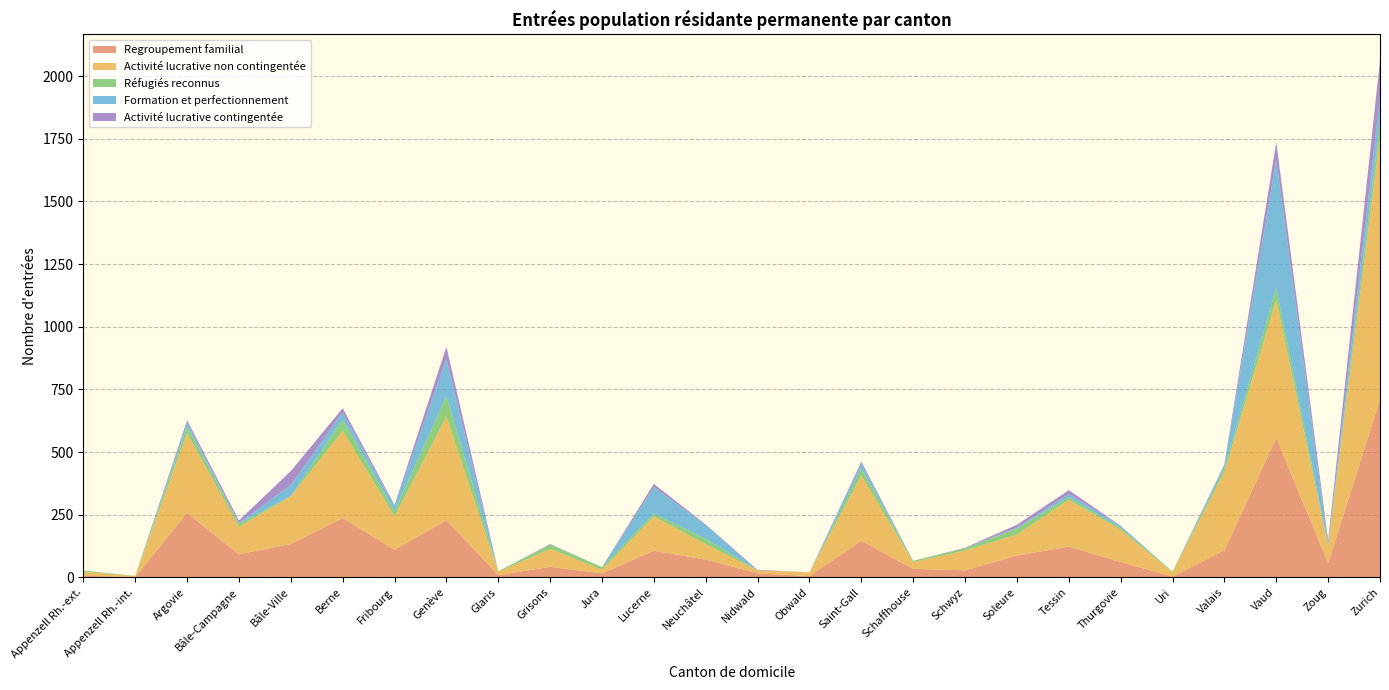

Reading left to right, extract all data points from this chart.

Regroupement familial: Appenzell Rh.-ext.=6	Appenzell Rh.-int.=2	Argovie=257	Bâle-Campagne=92	Bâle-Ville=133	Berne=237	Fribourg=110	Genève=228	Glaris=9	Grisons=42	Jura=16	Lucerne=106	Neuchâtel=71	Nidwald=16	Obwald=5	Saint-Gall=146	Schaffhouse=34	Schwyz=28	Soleure=87	Tessin=123	Thurgovie=61	Uri=3	Valais=108	Vaud=556	Zoug=57	Zurich=709
Activité lucrative non contingentée: Appenzell Rh.-ext.=17	Appenzell Rh.-int.=3	Argovie=318	Bâle-Campagne=110	Bâle-Ville=190	Berne=348	Fribourg=133	Genève=414	Glaris=13	Grisons=72	Jura=15	Lucerne=137	Neuchâtel=61	Nidwald=12	Obwald=15	Saint-Gall=260	Schaffhouse=27	Schwyz=79	Soleure=84	Tessin=186	Thurgovie=129	Uri=17	Valais=313	Vaud=551	Zoug=65	Zurich=1048
Réfugiés reconnus: Appenzell Rh.-ext.=4	Appenzell Rh.-int.=1	Argovie=27	Bâle-Campagne=12	Bâle-Ville=2	Berne=44	Fribourg=21	Genève=81	Glaris=2	Grisons=16	Jura=10	Lucerne=12	Neuchâtel=22	Nidwald=0	Obwald=0	Saint-Gall=28	Schaffhouse=5	Schwyz=9	Soleure=24	Tessin=11	Thurgovie=7	Uri=3	Valais=13	Vaud=49	Zoug=6	Zurich=56
Formation et perfectionnement: Appenzell Rh.-ext.=0	Appenzell Rh.-int.=0	Argovie=16	Bâle-Campagne=3	Bâle-Ville=44	Berne=29	Fribourg=21	Genève=149	Glaris=0	Grisons=1	Jura=0	Lucerne=105	Neuchâtel=54	Nidwald=0	Obwald=0	Saint-Gall=20	Schaffhouse=0	Schwyz=0	Soleure=3	Tessin=13	Thurgovie=7	Uri=0	Valais=14	Vaud=510	Zoug=3	Zurich=103
Activité lucrative contingentée: Appenzell Rh.-ext.=0	Appenzell Rh.-int.=0	Argovie=9	Bâle-Campagne=10	Bâle-Ville=55	Berne=17	Fribourg=4	Genève=48	Glaris=0	Grisons=2	Jura=0	Lucerne=13	Neuchâtel=3	Nidwald=2	Obwald=0	Saint-Gall=8	Schaffhouse=0	Schwyz=2	Soleure=12	Tessin=15	Thurgovie=2	Uri=0	Valais=3	Vaud=70	Zoug=17	Zurich=147